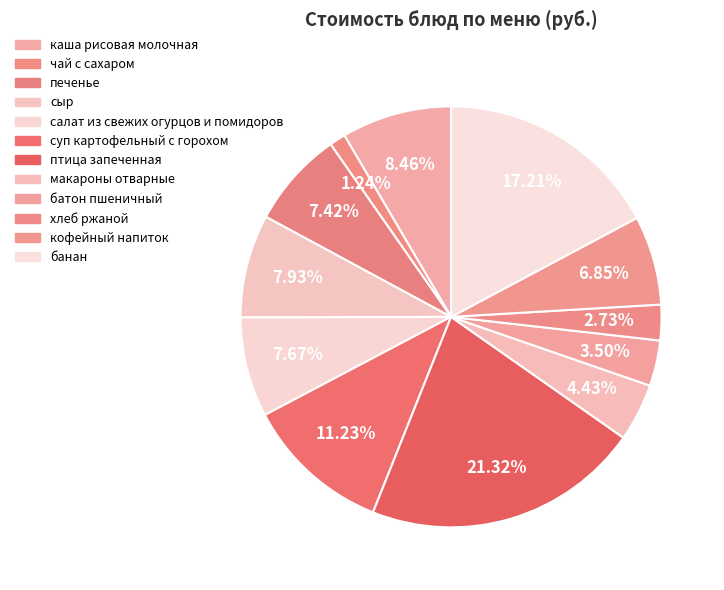

How many segments does this pie chart have?

12